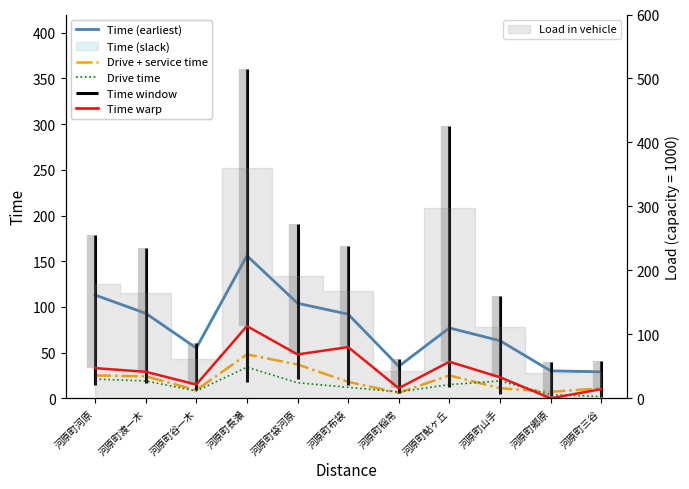

Between 河原町稲常 and 河原町河原, which is larger?

河原町河原